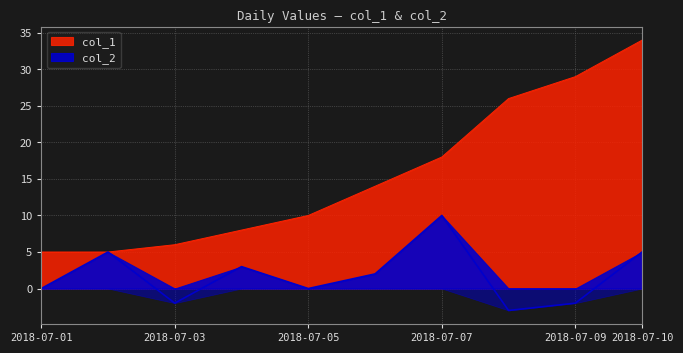

Reading left to right, transcribe all the data shown in this chart.

col_1: 5	5	6	8	10	14	18	26	29	34
col_2: 0	5	-2	3	0	2	10	-3	-2	5